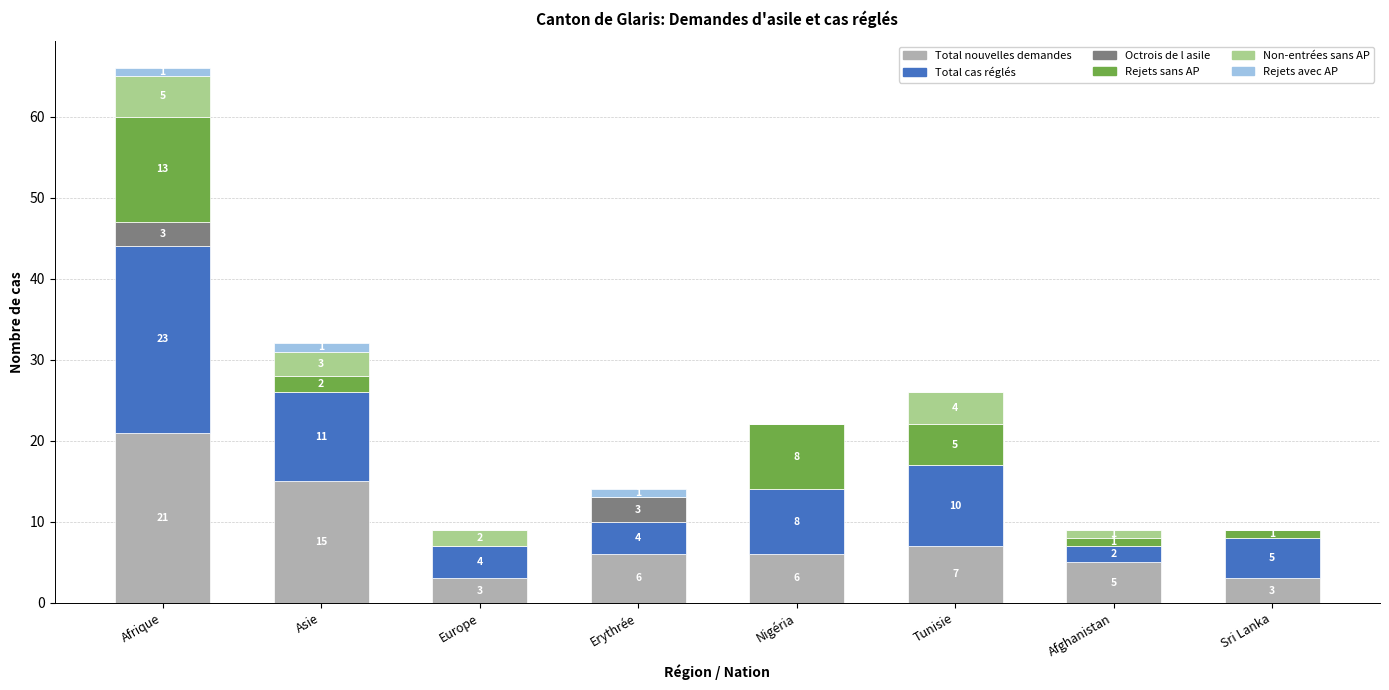

What is the total value across all series at Tunisie?

26